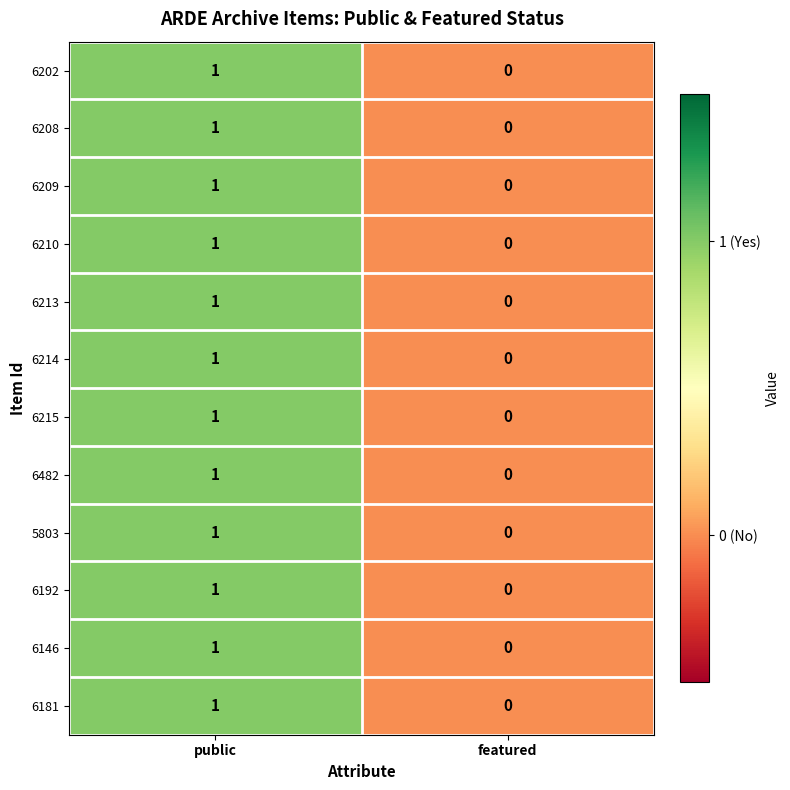

The value of 6202 at public is 0. True or false?

False